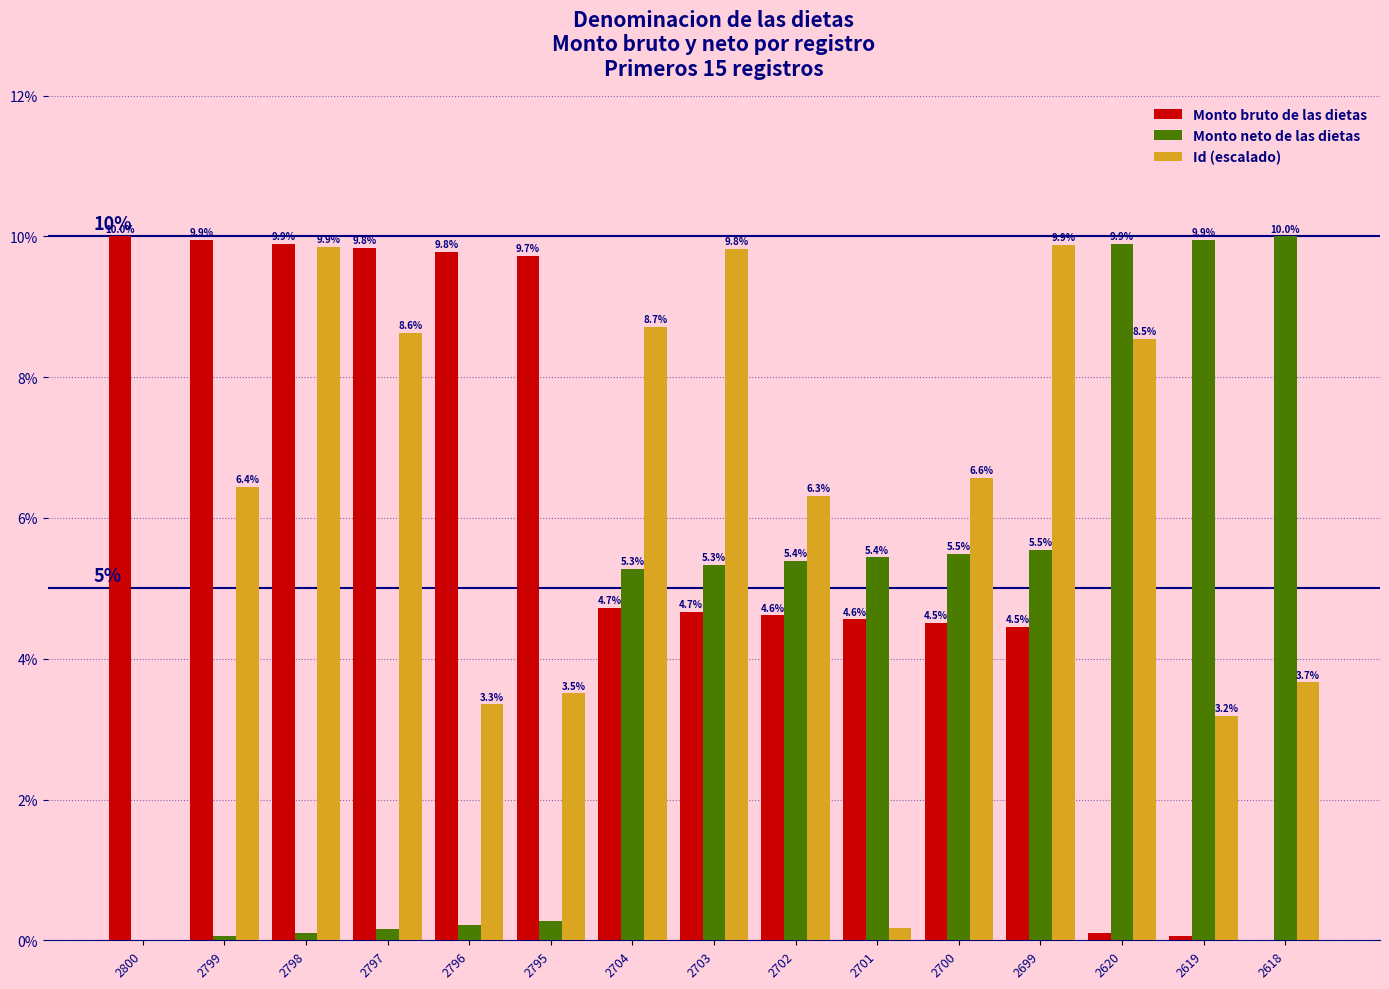

What is the total value across all series at 2700?

16.6